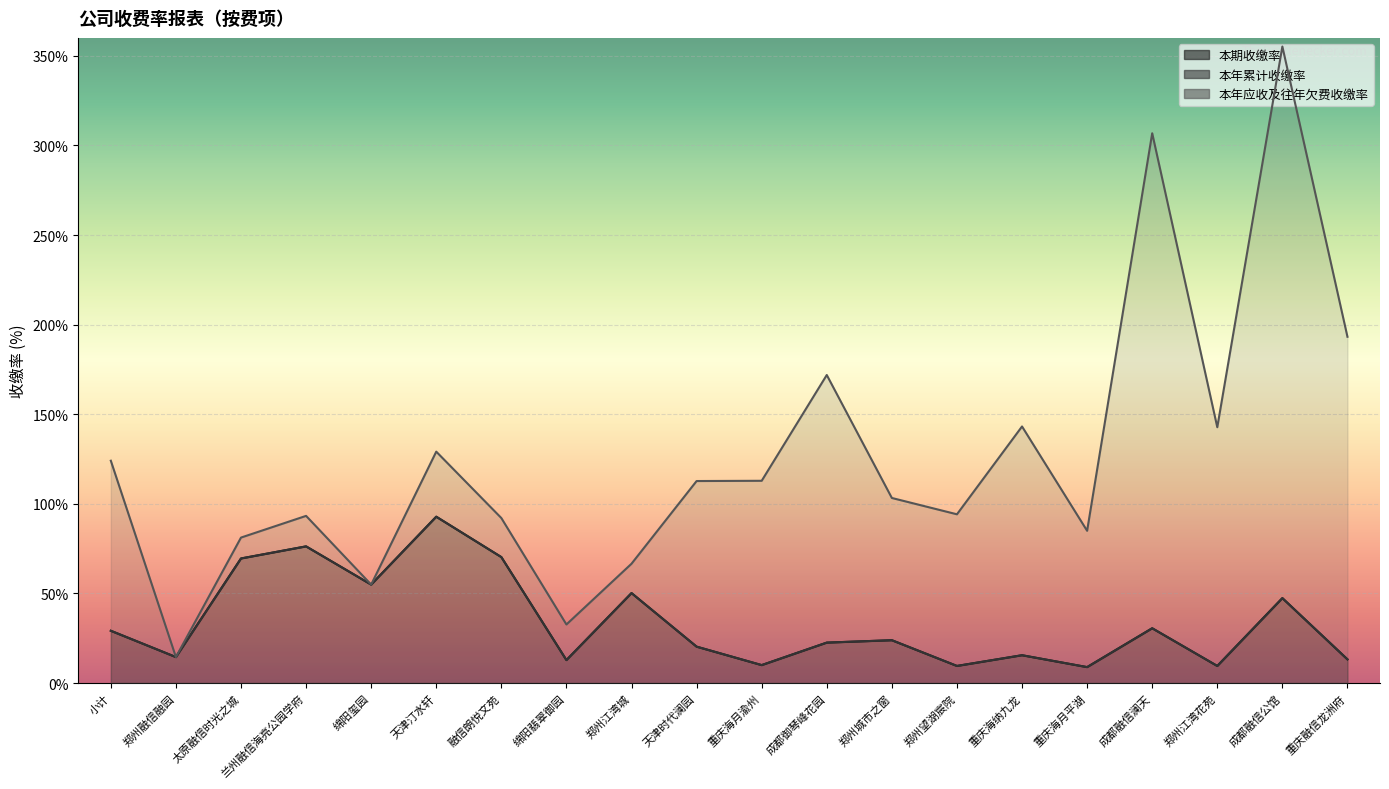

How many categories are shown in the chart?

20